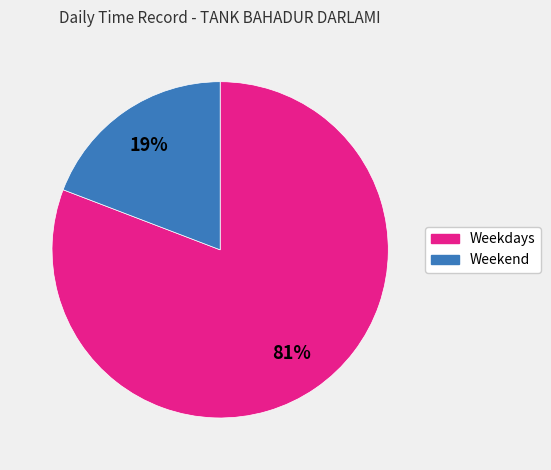

Does any single category account for the majority?

Yes